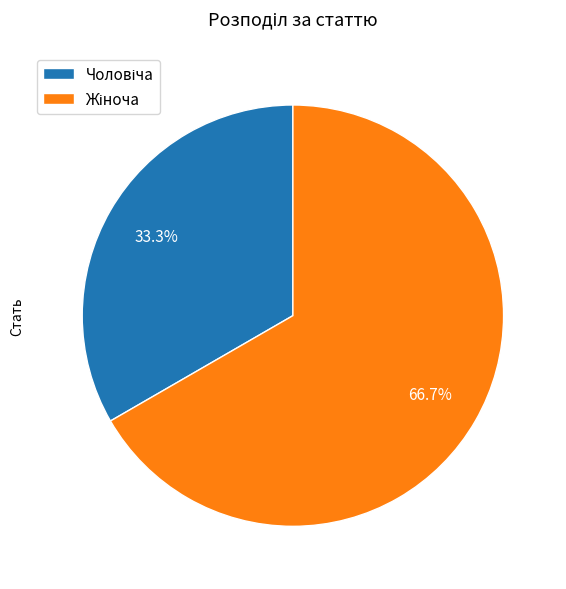

How many slices are in this pie chart?

2